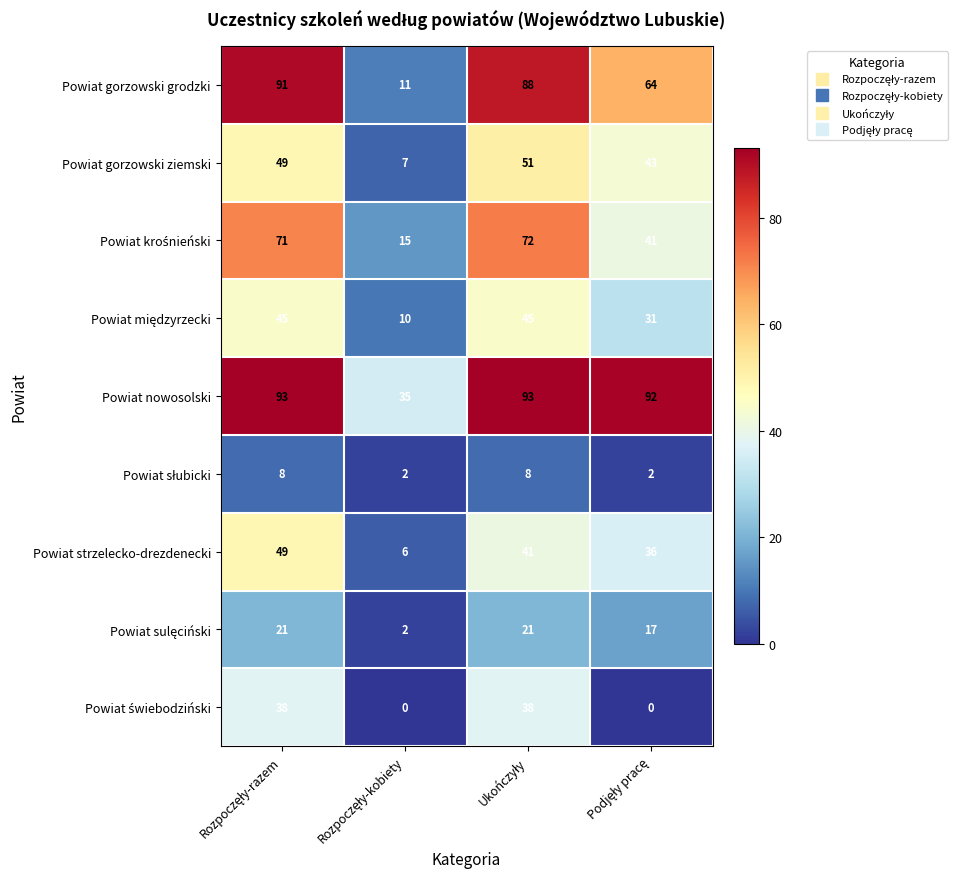

Which series has the largest total across all categories?

Powiat nowosolski